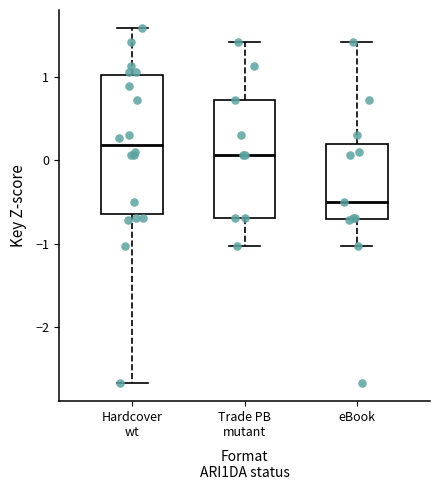

Which box's median line is the lowest?

eBook